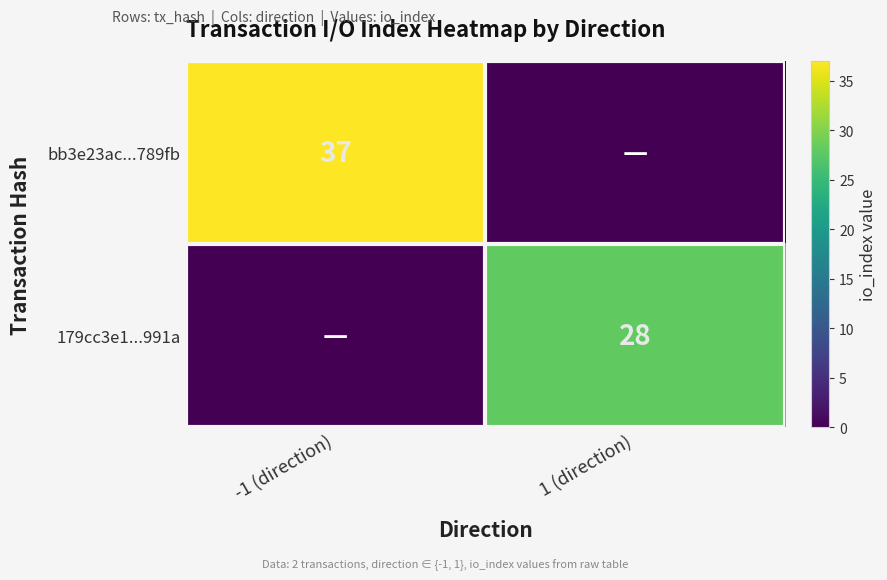

The value of bb3e23ac...789fb at -1 (direction) is 19. True or false?

False